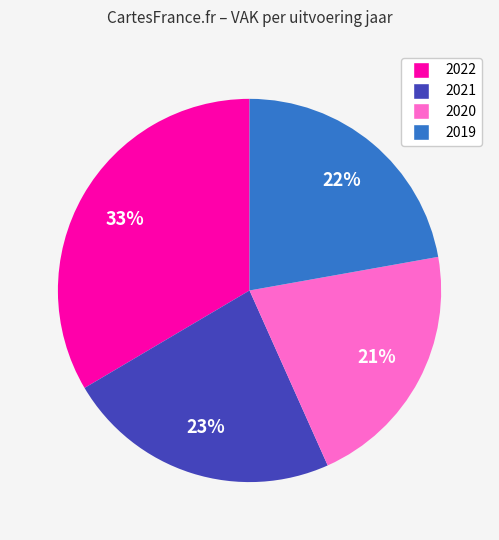

To the nearest percent, what is the difference between the largest and smallest slice percentages?

12%